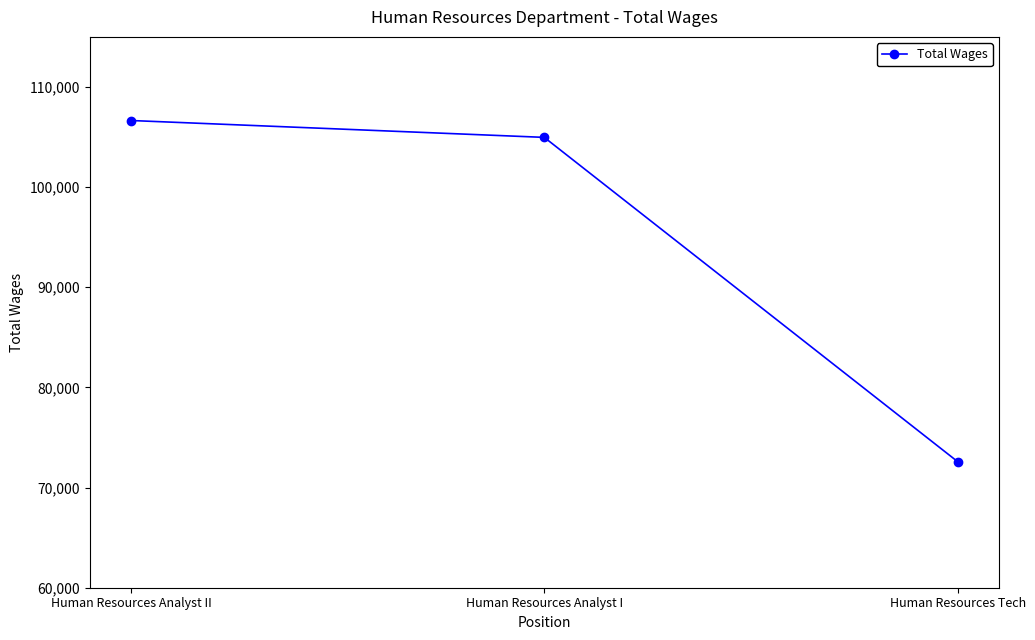

Reading right to left, what are all the values shown in this chart?

72594	104966	106651